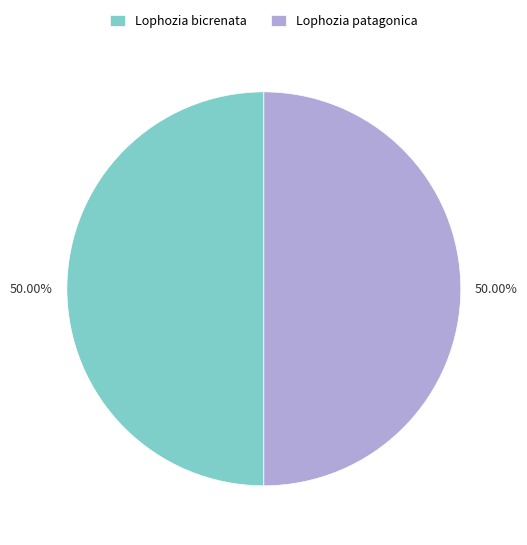

What is the ratio of the value at Lophozia bicrenata to the value at Lophozia patagonica?

1.0